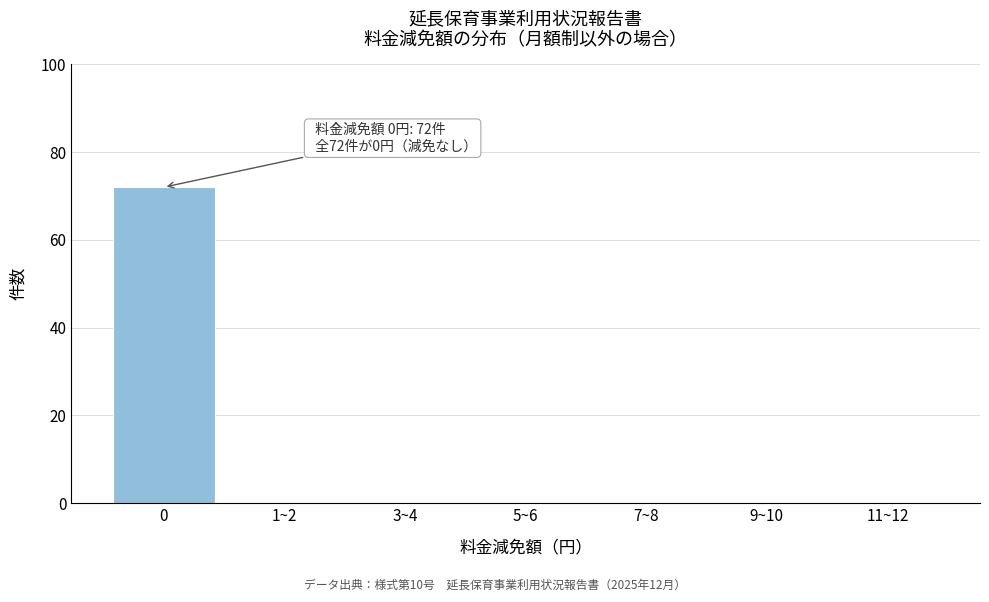

Reading left to right, what are all the values shown in this chart?

0=72	1~2=0	3~4=0	5~6=0	7~8=0	9~10=0	11~12=0